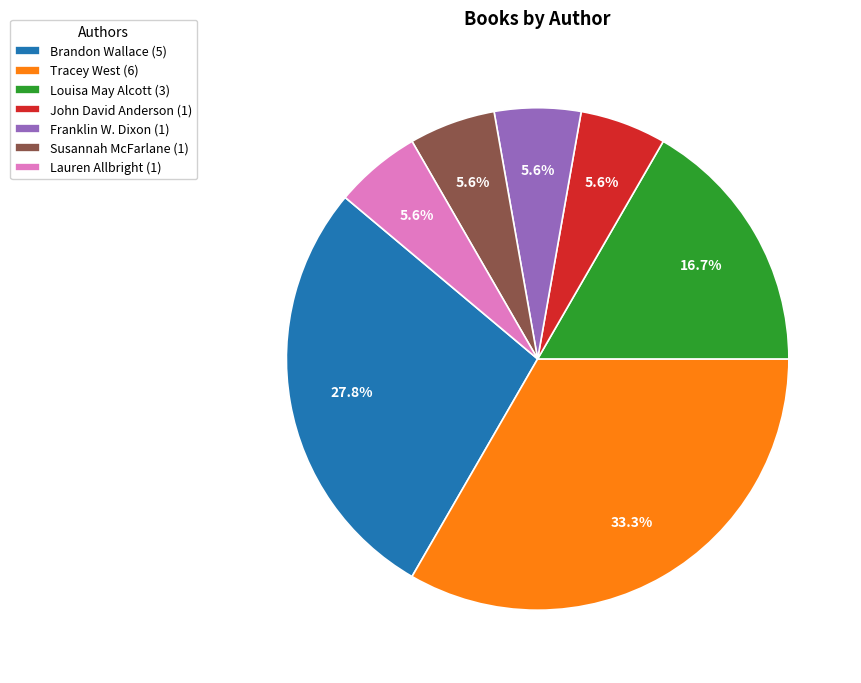

Between John David Anderson (1) and Tracey West (6), which is larger?

Tracey West (6)